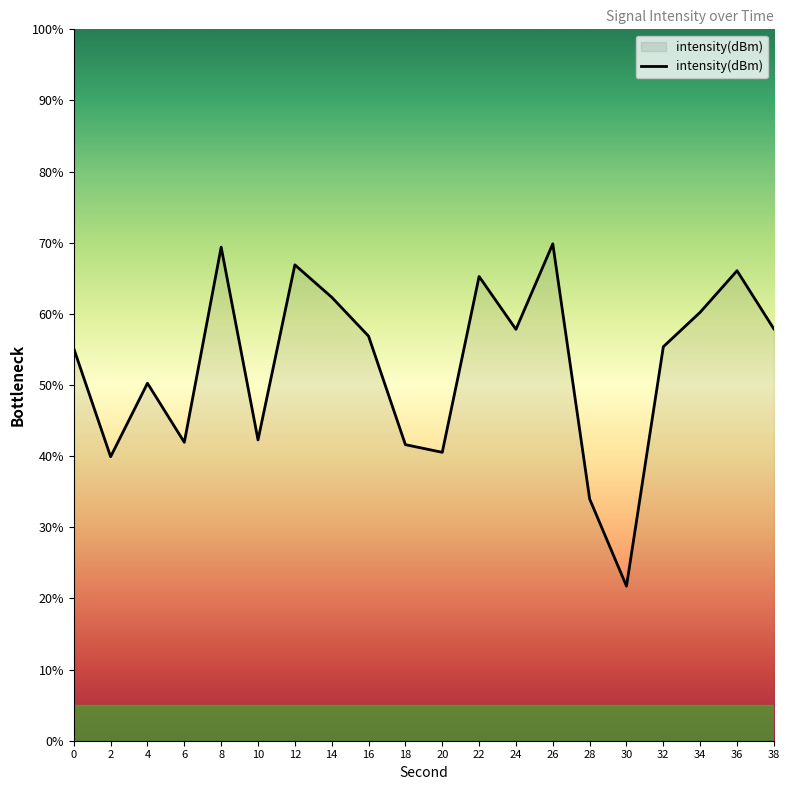

True or false: the data shows 76.9 at 38.

False